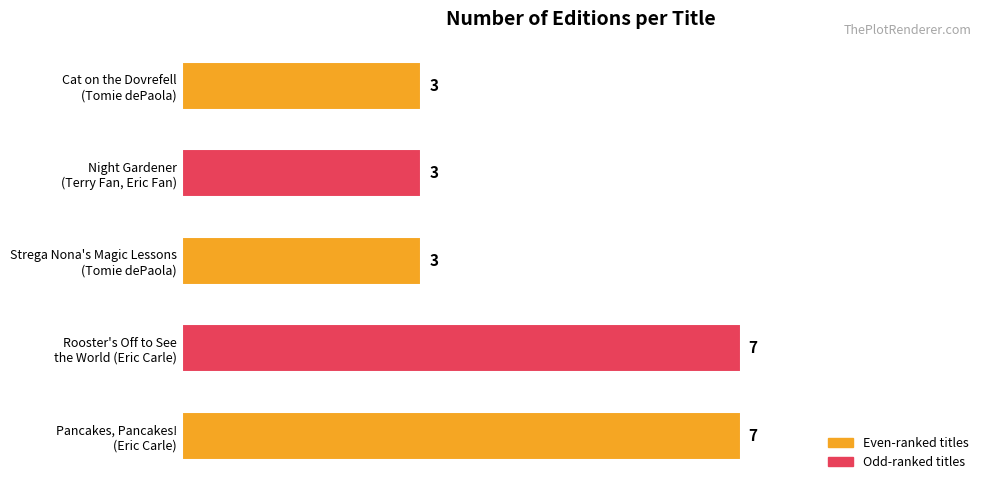

How many series are shown in this chart?

1